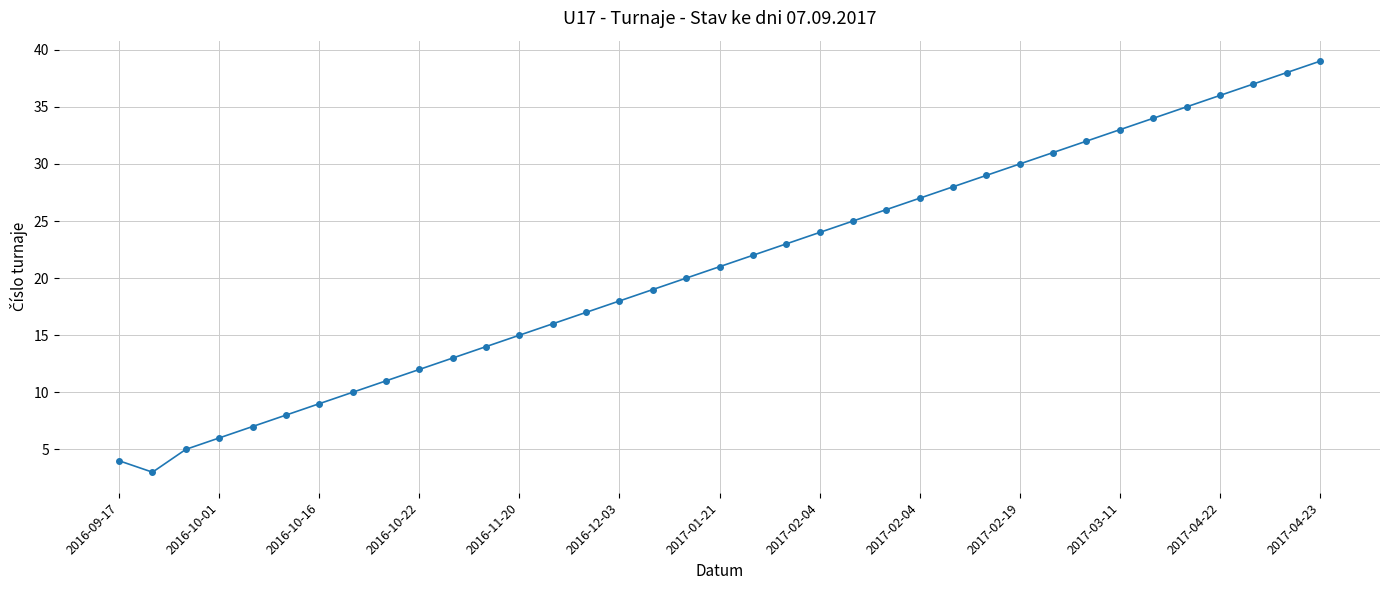

What is the difference between the maximum and minimum values?

36